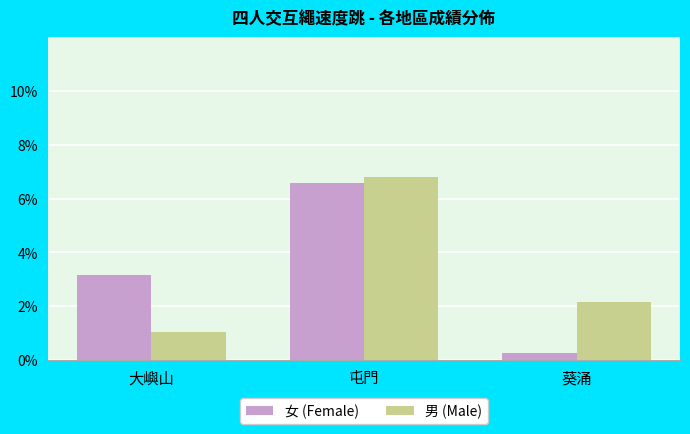

How many groups of bars are there?

3